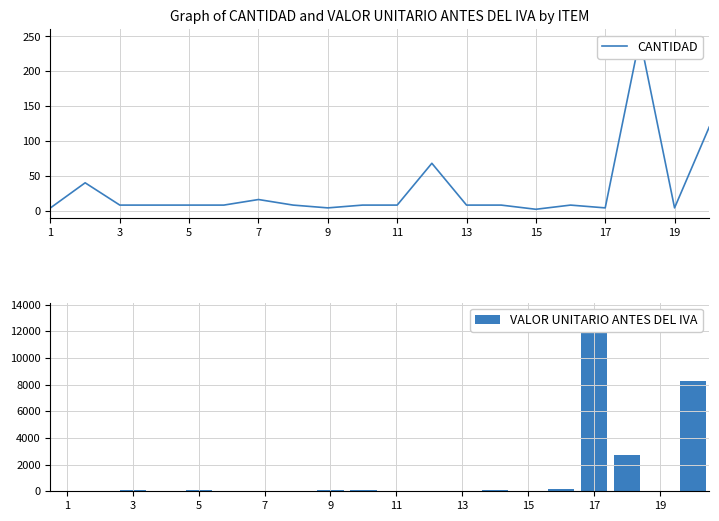

Reading left to right, transcribe all the data shown in this chart.

CANTIDAD: 4.0	40.0	8.0	8.0	8.0	8.0	16.0	8.0	4.0	8.0	8.0	68.0	8.0	8.0	2.0	8.0	4.0	248.0	4.0	120.0
VALOR UNITARIO ANTES DEL IVA: 0.0	45.7	71.4	51.4	67.1	48.6	0.0	51.4	79.3	71.0	51.4	48.6	48.6	68.6	0.0	138.6	13467.0	2714.0	0.0	8286.0